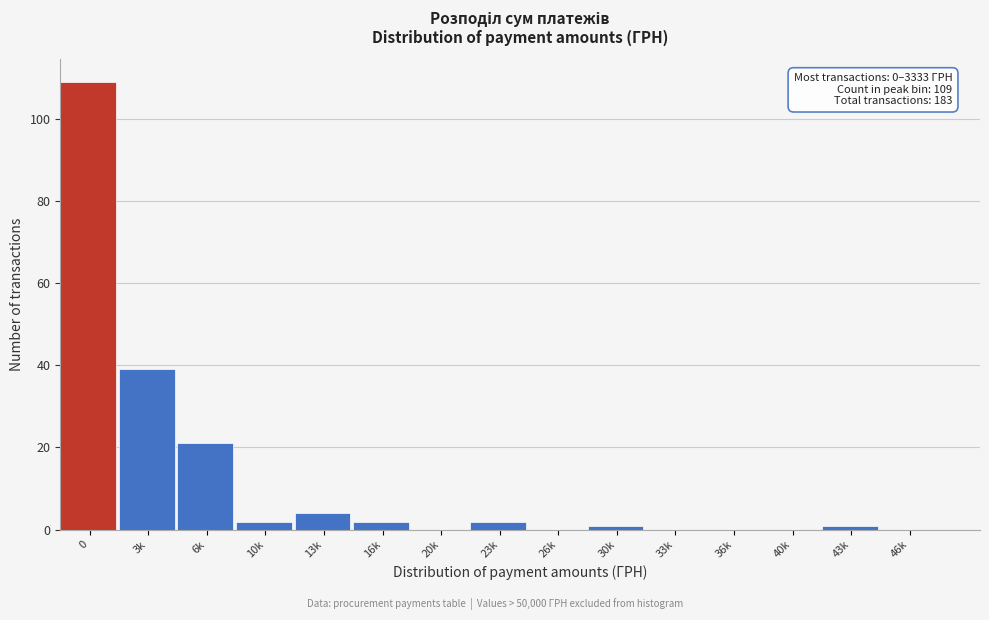

Reading right to left, what are all the values shown in this chart?

46k=0	43k=1	40k=0	36k=0	33k=0	30k=1	26k=0	23k=2	20k=0	16k=2	13k=4	10k=2	6k=21	3k=39	0=109